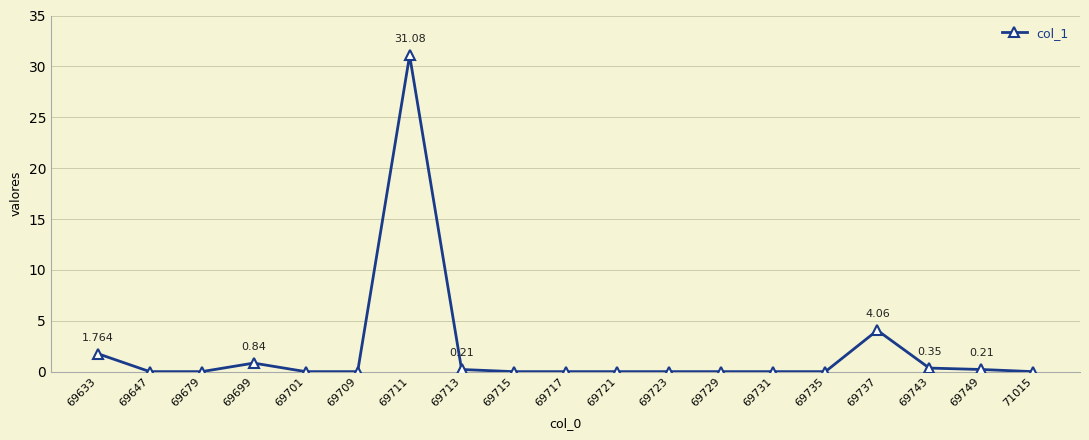

Does the chart have visible grid lines?

Yes